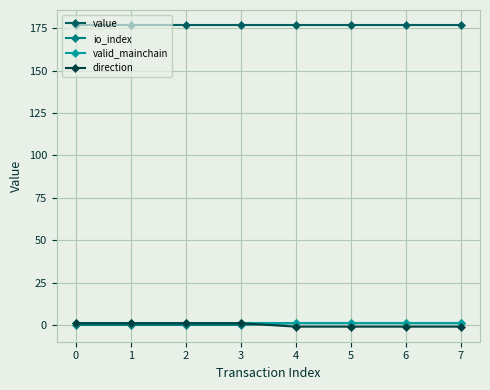

True or false: valid_mainchain and value cross at least once.

False